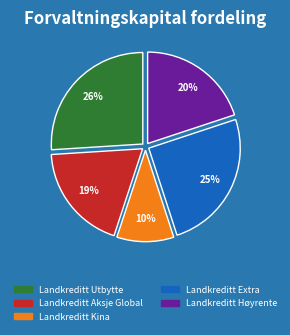

Is there any slice that represents more than half of the pie?

No